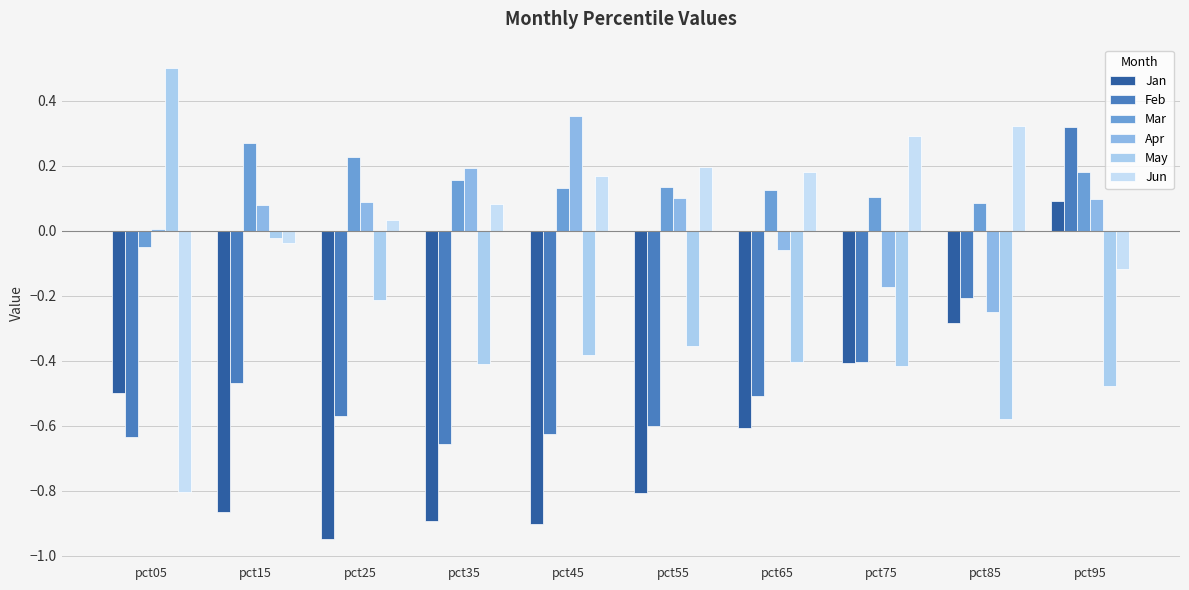

At which label is Mar closest to 0?

pct05